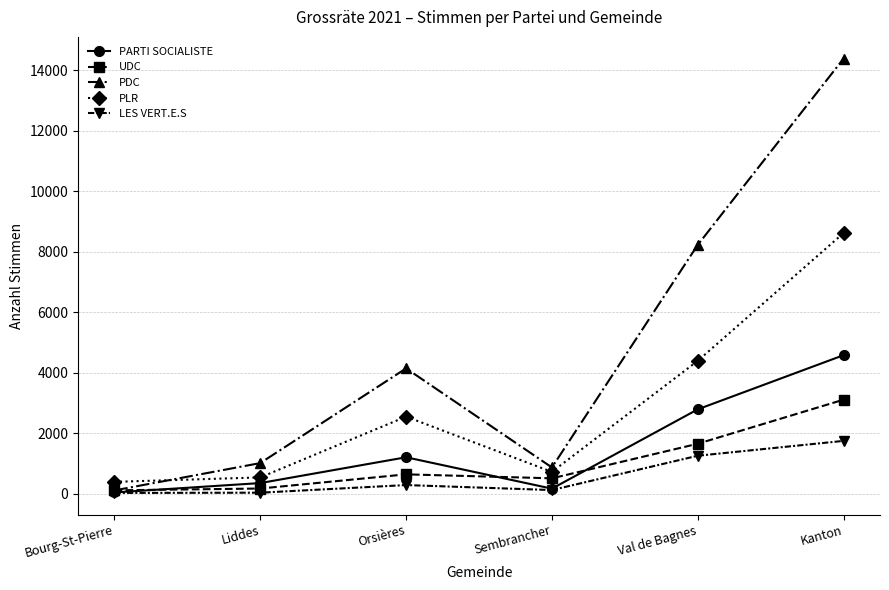

What position from the left is Kanton?

6